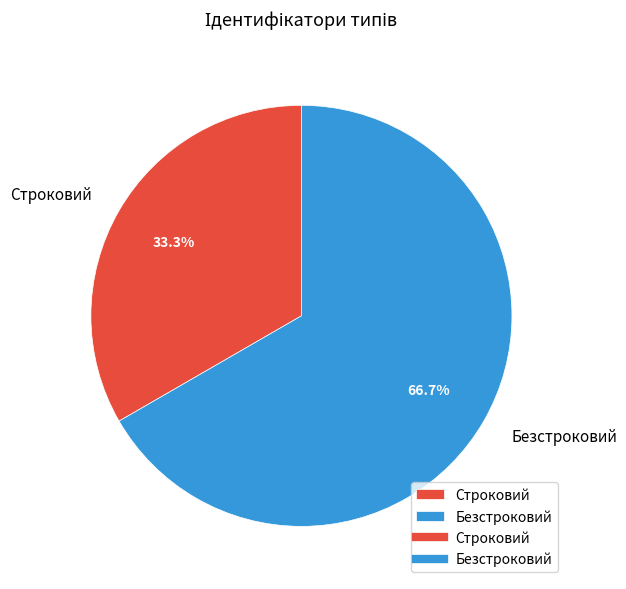

What portion of the pie excludes Безстроковий?

33.3%